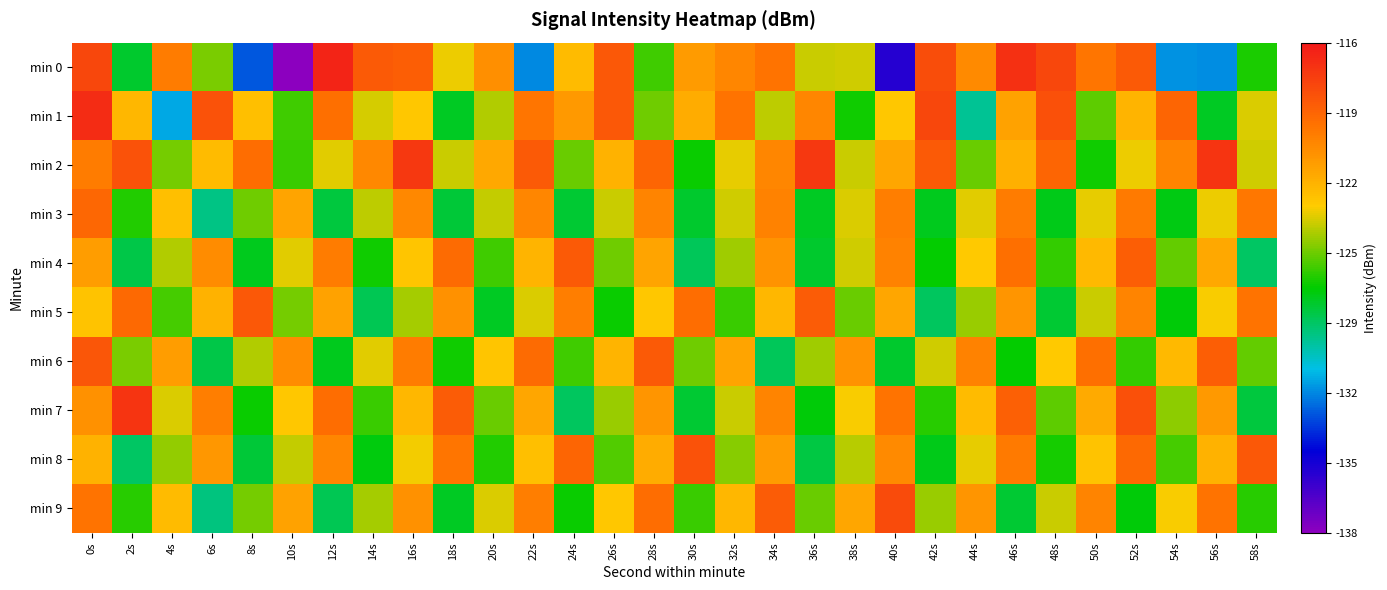

Which has a higher value, 10s or 46s?

46s